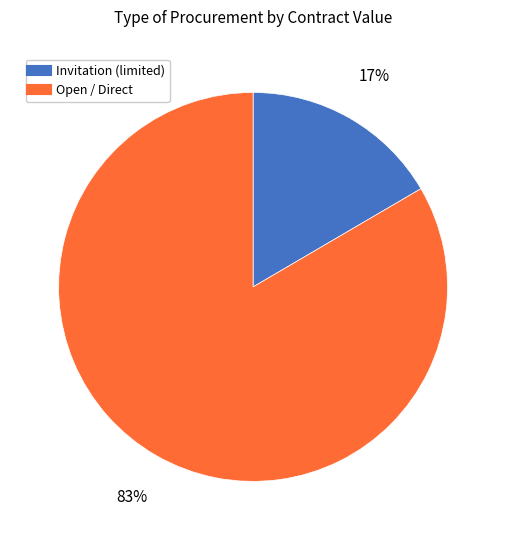

Does any single category account for the majority?

Yes